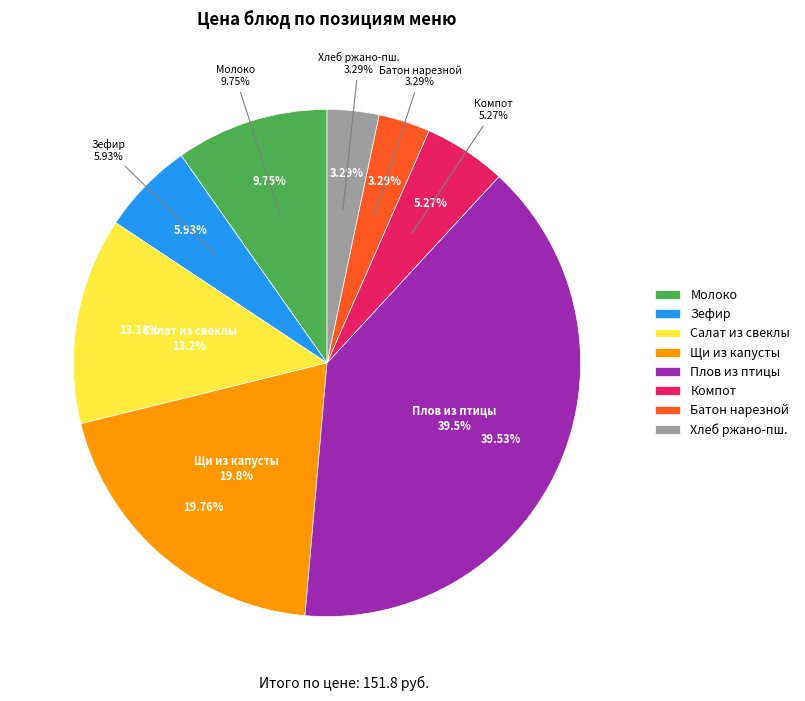

Between Хлеб ржано-пшеничный обогащённый and Салат из свеклы с маслом растительным, which is larger?

Салат из свеклы с маслом растительным